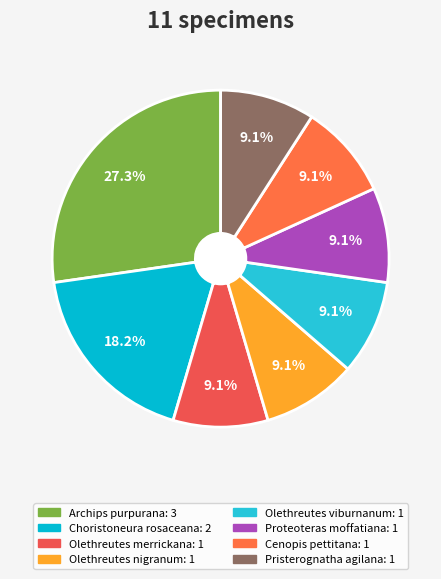

To the nearest percent, what is the average slice percentage?

12%